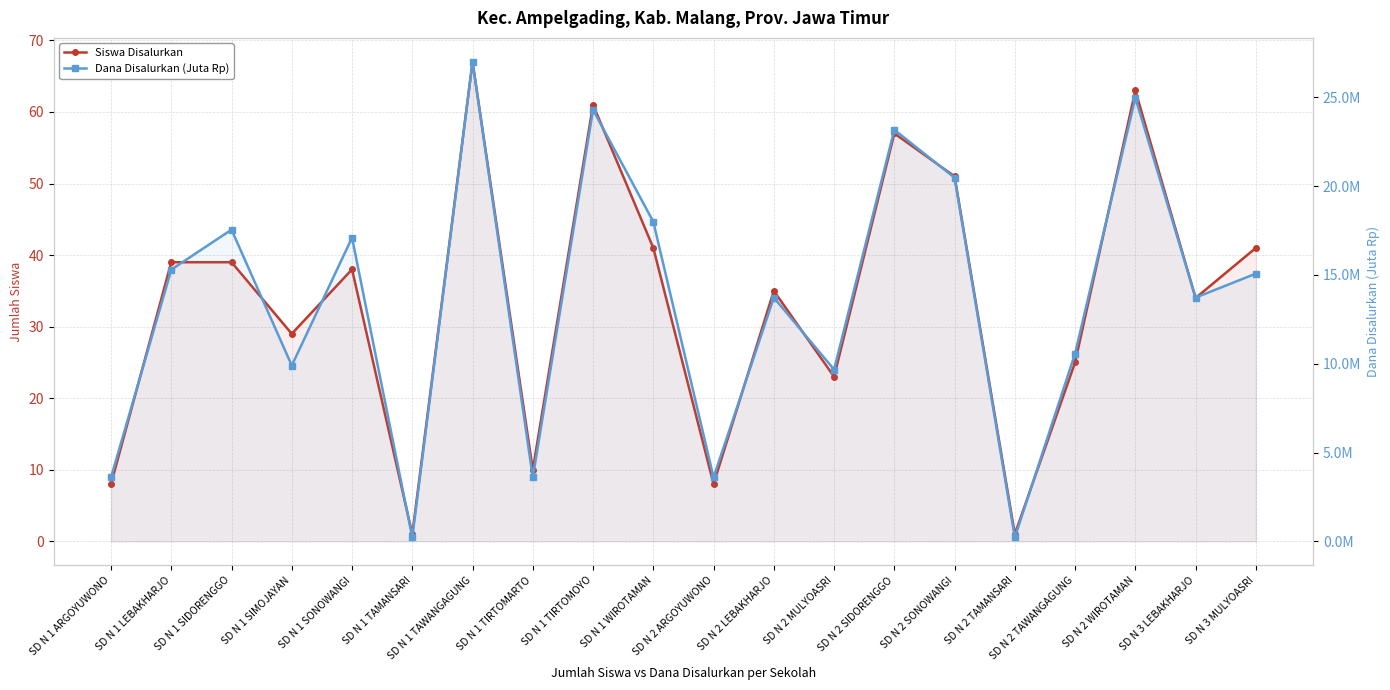

What is the average value of the Siswa Disalurkan series?

33.5